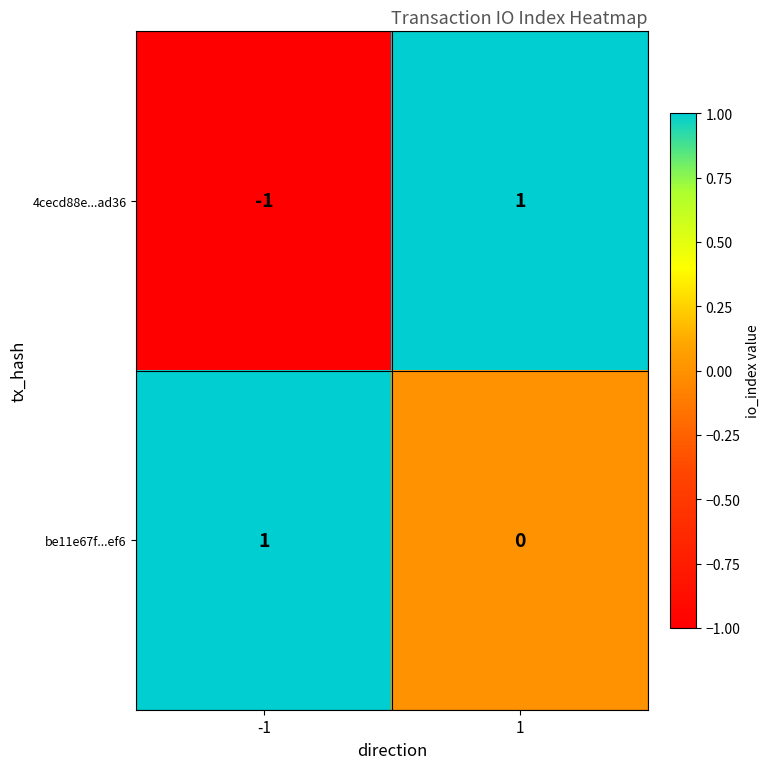

Which series has the largest total across all categories?

be11e67f...ef6